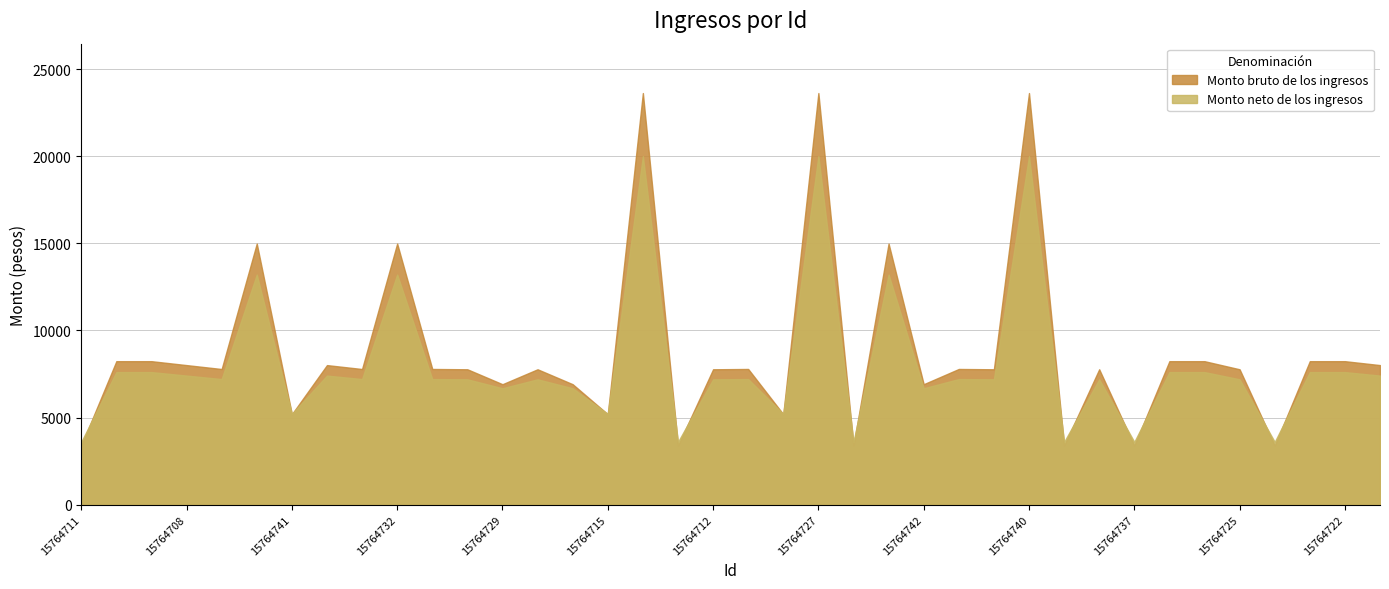

Rank the series by their maximum value, from highest to lowest.

Monto bruto de los ingresos, Monto neto de los ingresos